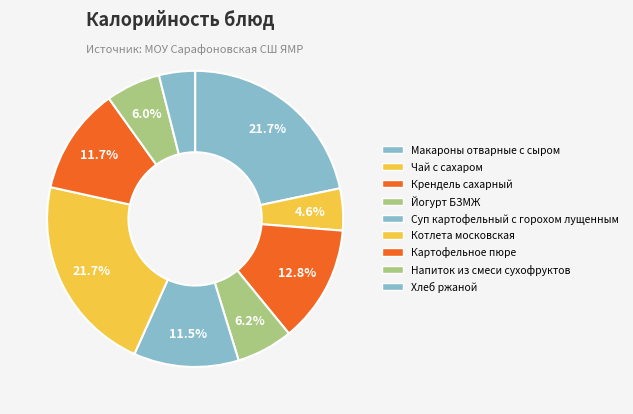

Which slice is the largest?

Котлета московская